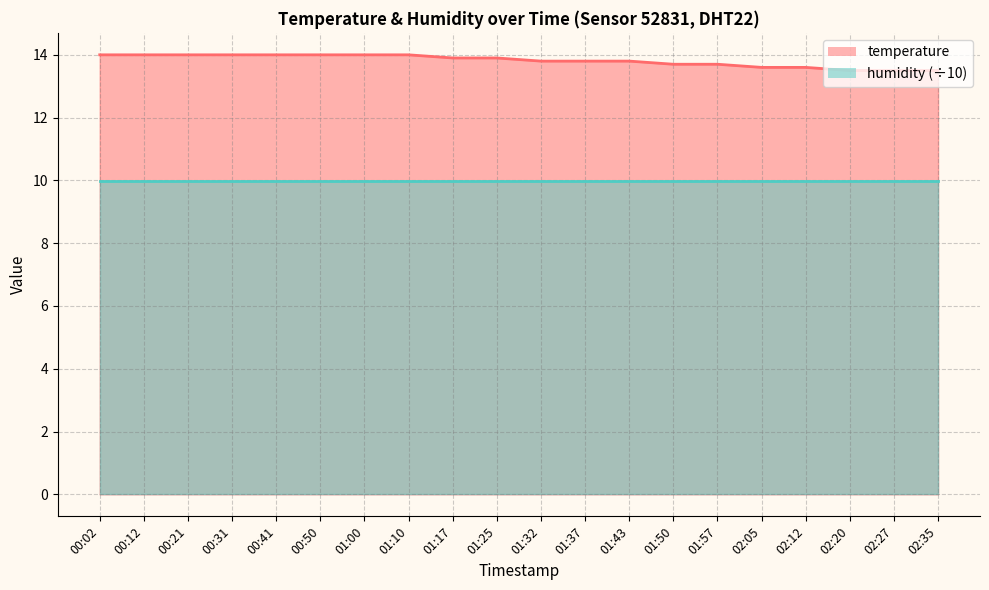

What is the greatest value displayed?

14.0